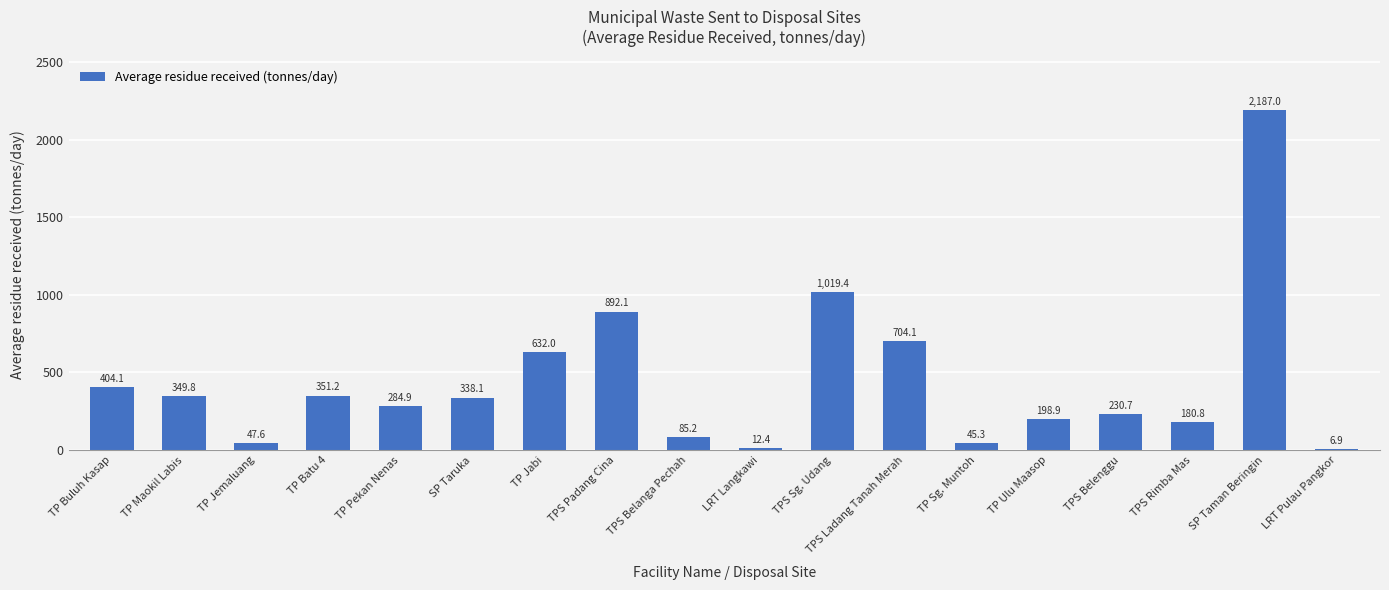

The value at LRT Pulau Pangkor is 6.9. True or false?

True